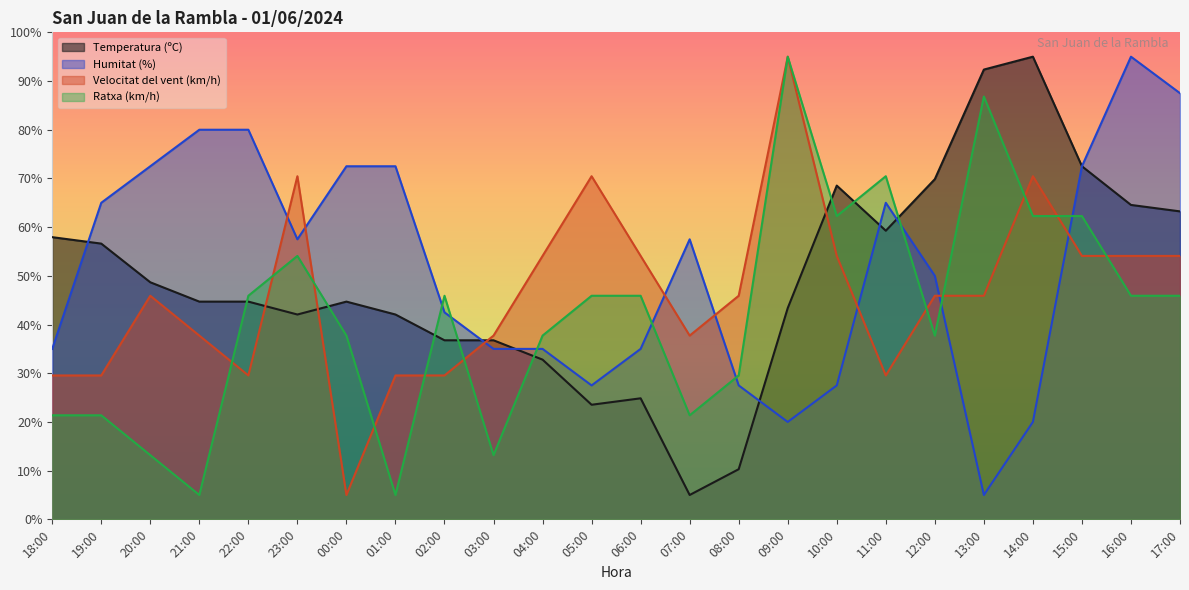

Which has a higher value, 20:00 or 01:00?

20:00